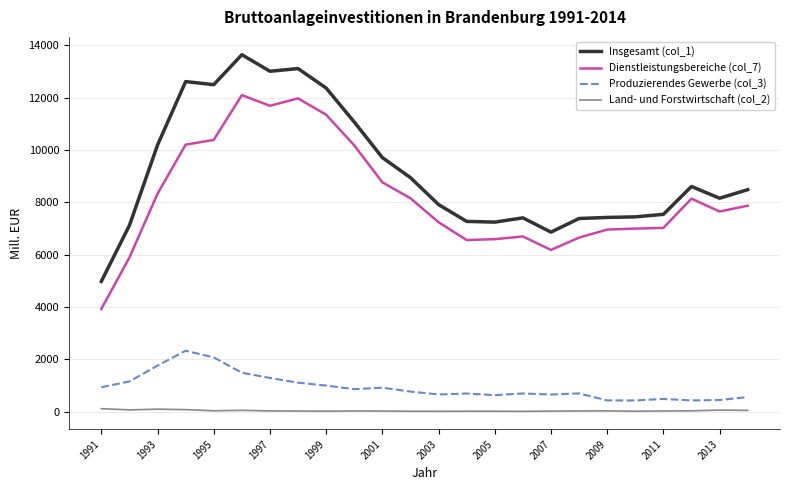

What is the difference between the maximum and minimum values in the Insgesamt (col_1) series?

8661.6